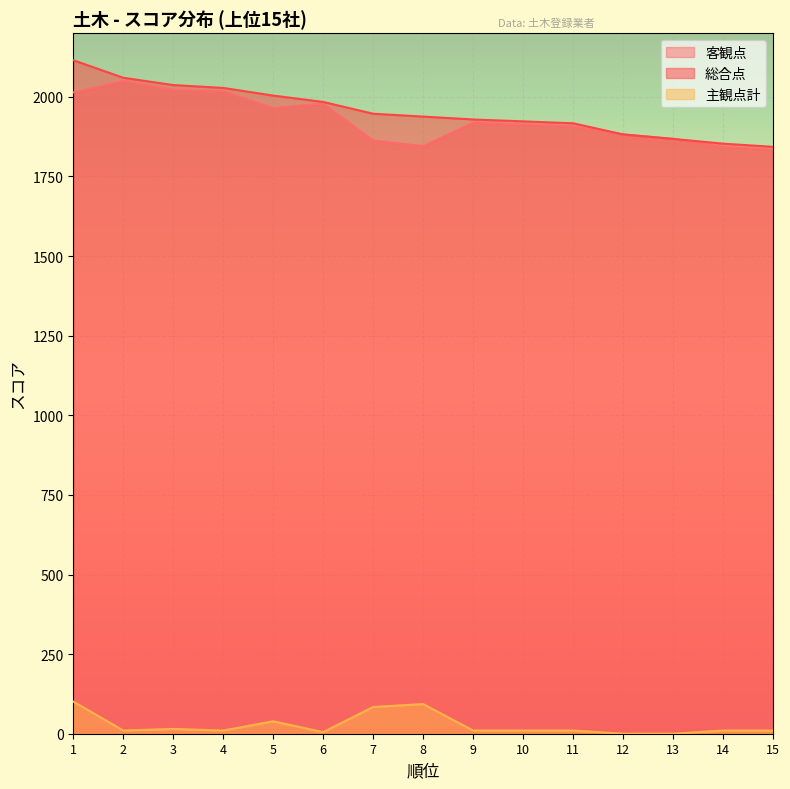

At which category does 主観点計 reach its first local valley?

2